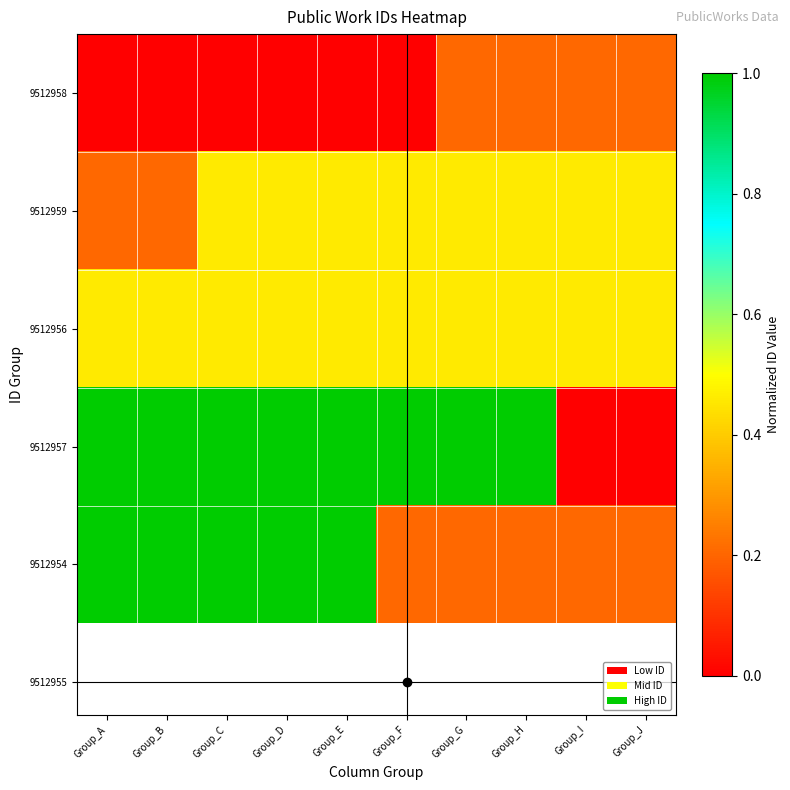

Which has a higher value, Group_J or Group_E?

Group_J